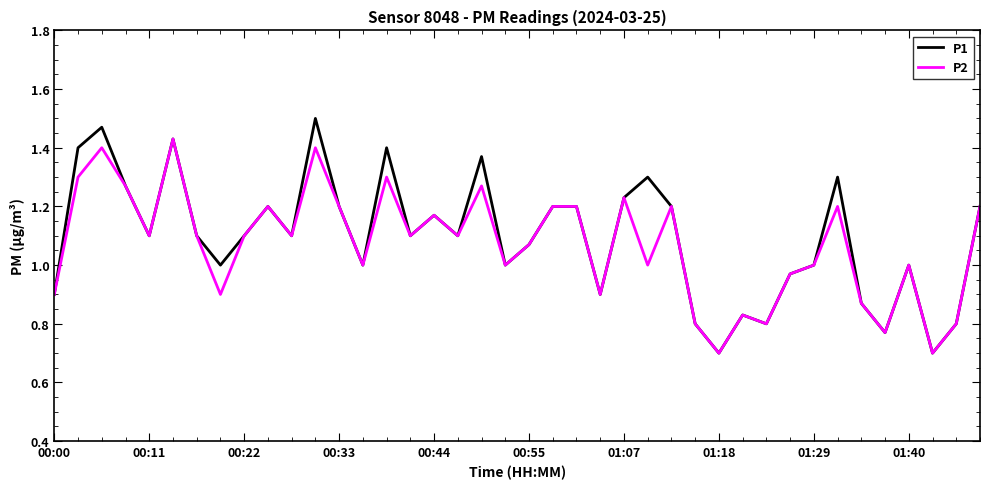

How many interior local valleys does the P1 series have?

12